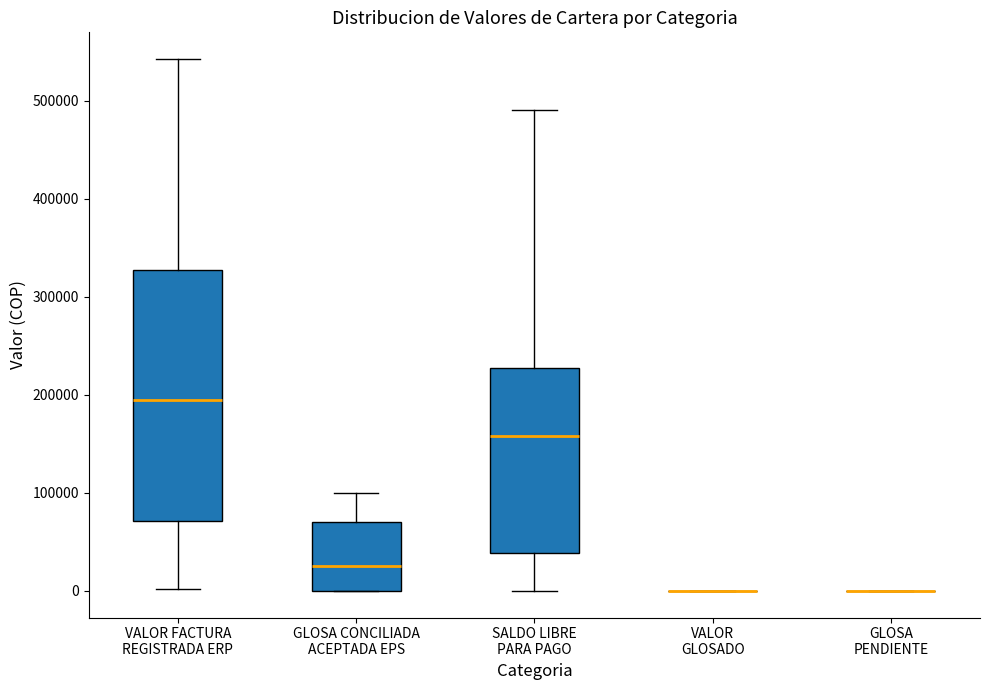

Reading left to right, read every box against the y-axis: the position of its median line, the range the box covers, and the ends of its whiskers. The values are not printed on the chart, so give them approximately, as read against the axis.

VALOR FACTURA REGISTRADA ERP: median 190000, box 70000 to 330000, whiskers 0 to 540000
GLOSA CONCILIADA ACEPTADA EPS: median 30000, box 0 to 70000, whiskers 0 to 100000
SALDO LIBRE PARA PAGO: median 160000, box 40000 to 230000, whiskers 0 to 490000
VALOR GLOSADO: box collapsed to a line at 0, whiskers 0 to 0
GLOSA PENDIENTE: box collapsed to a line at 0, whiskers 0 to 0